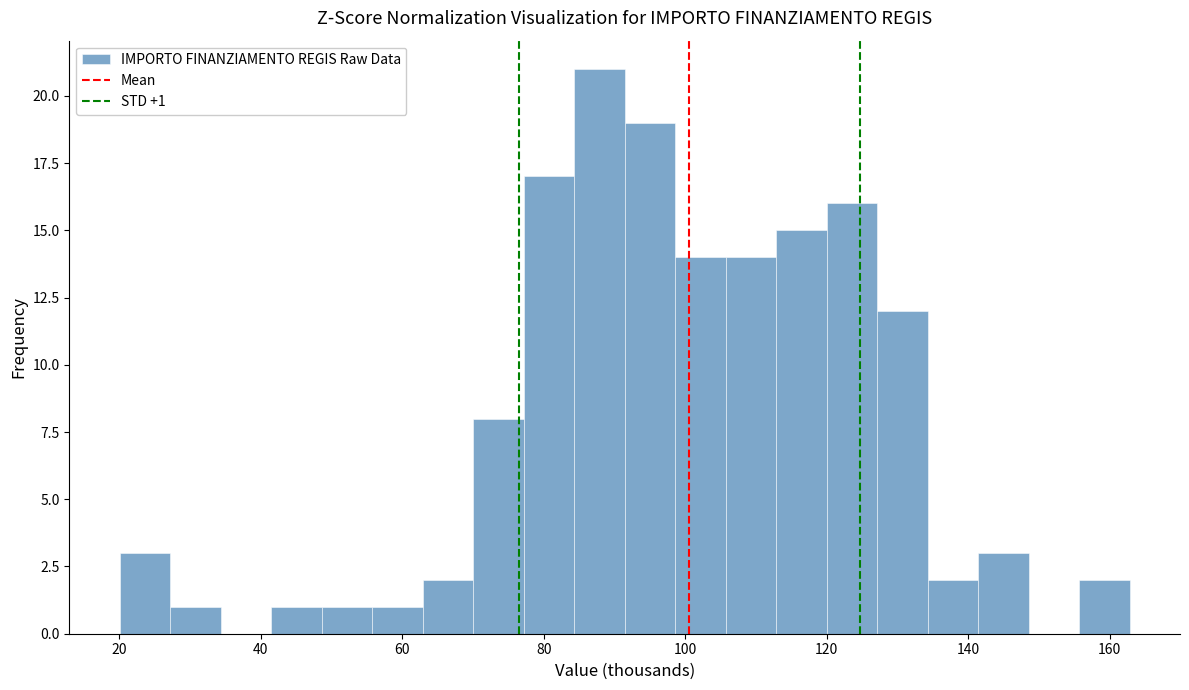

Read against the x-axis, roughly where is the centre of the tallest bar?

88